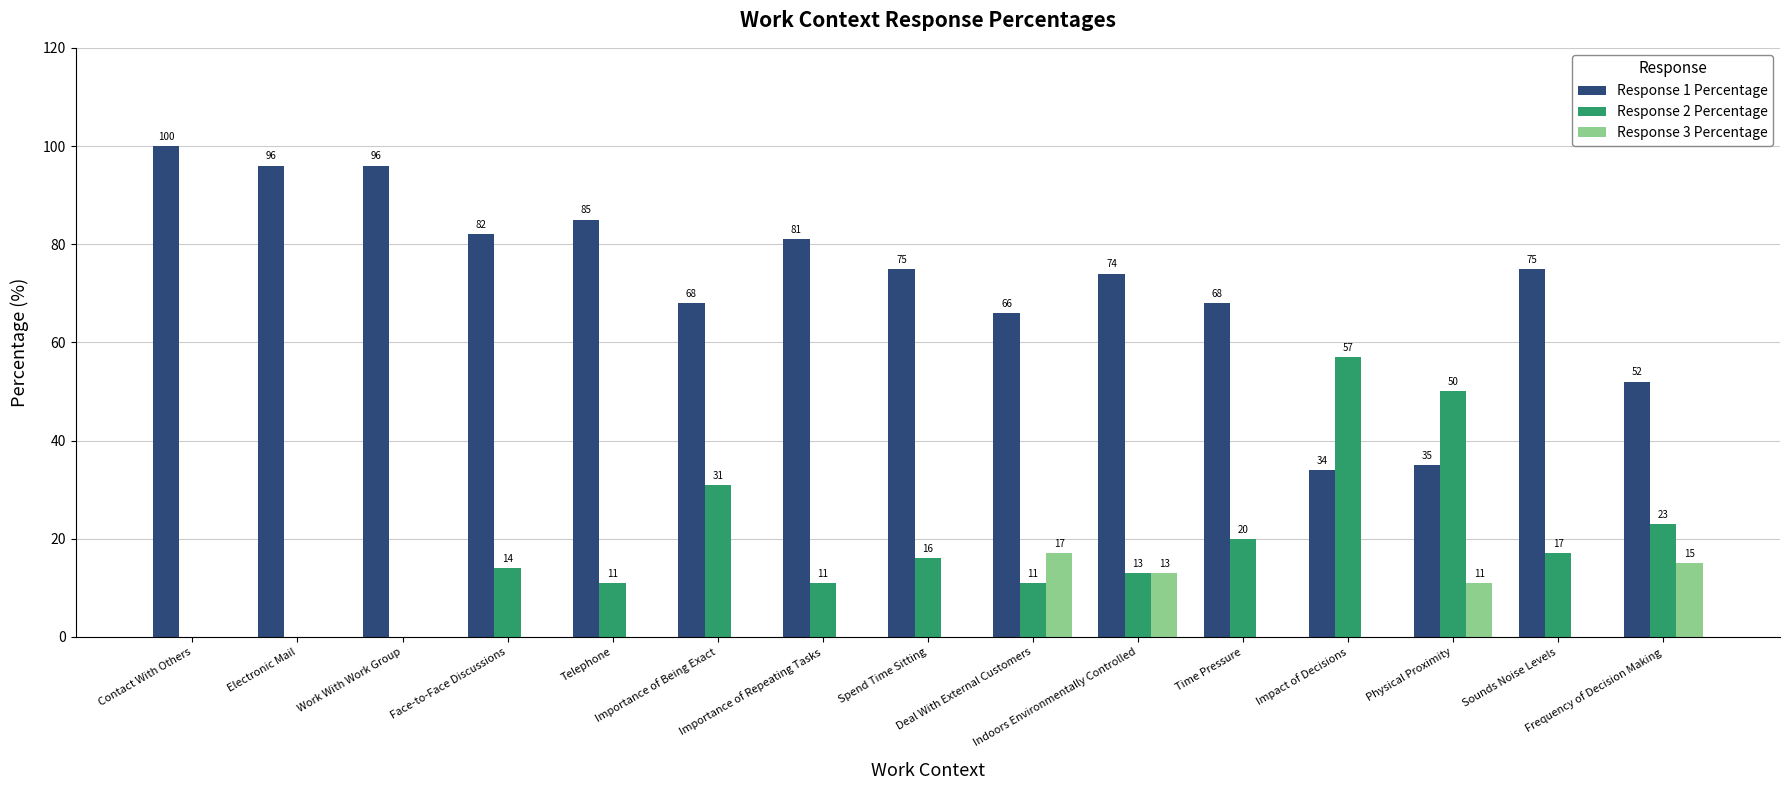

Between Face-to-Face Discussions and Spend Time Sitting, which series saw the biggest shift?

Response 1 Percentage